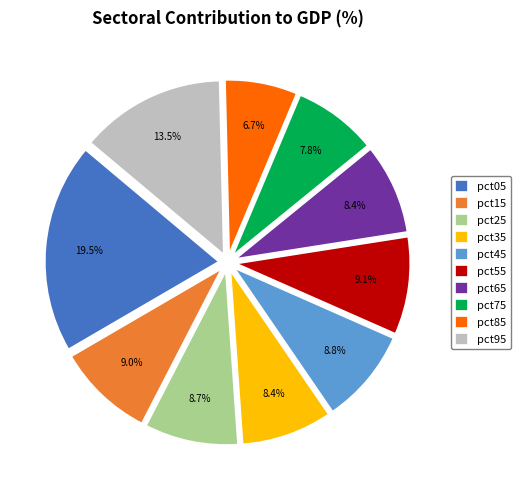

Is it true that pct55 is 23% of the pie?

False